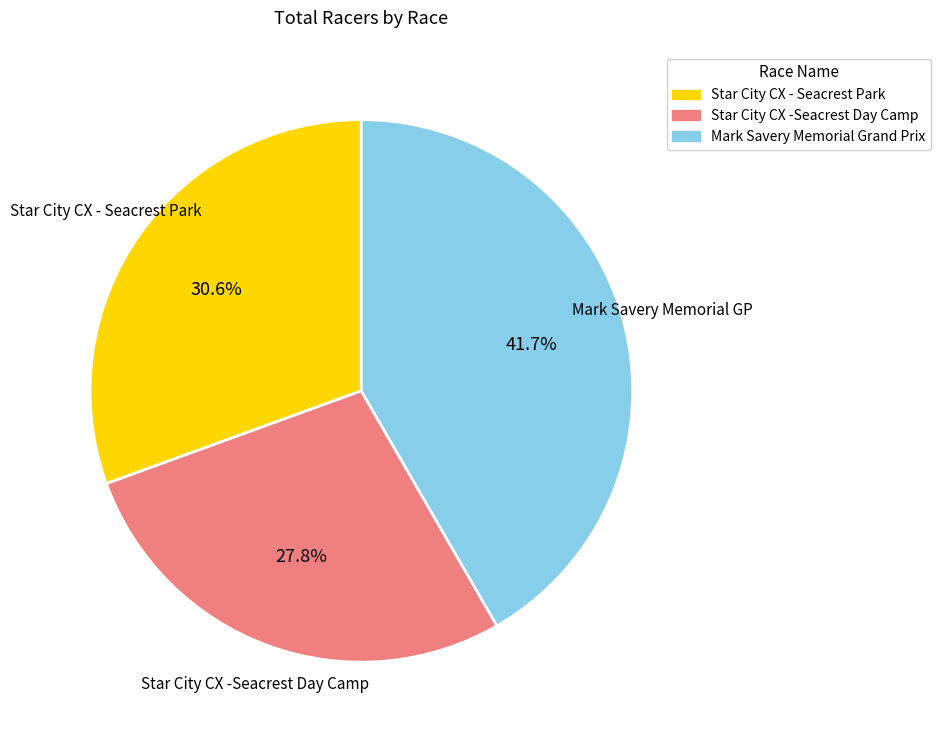

Is there any slice that represents more than half of the pie?

No